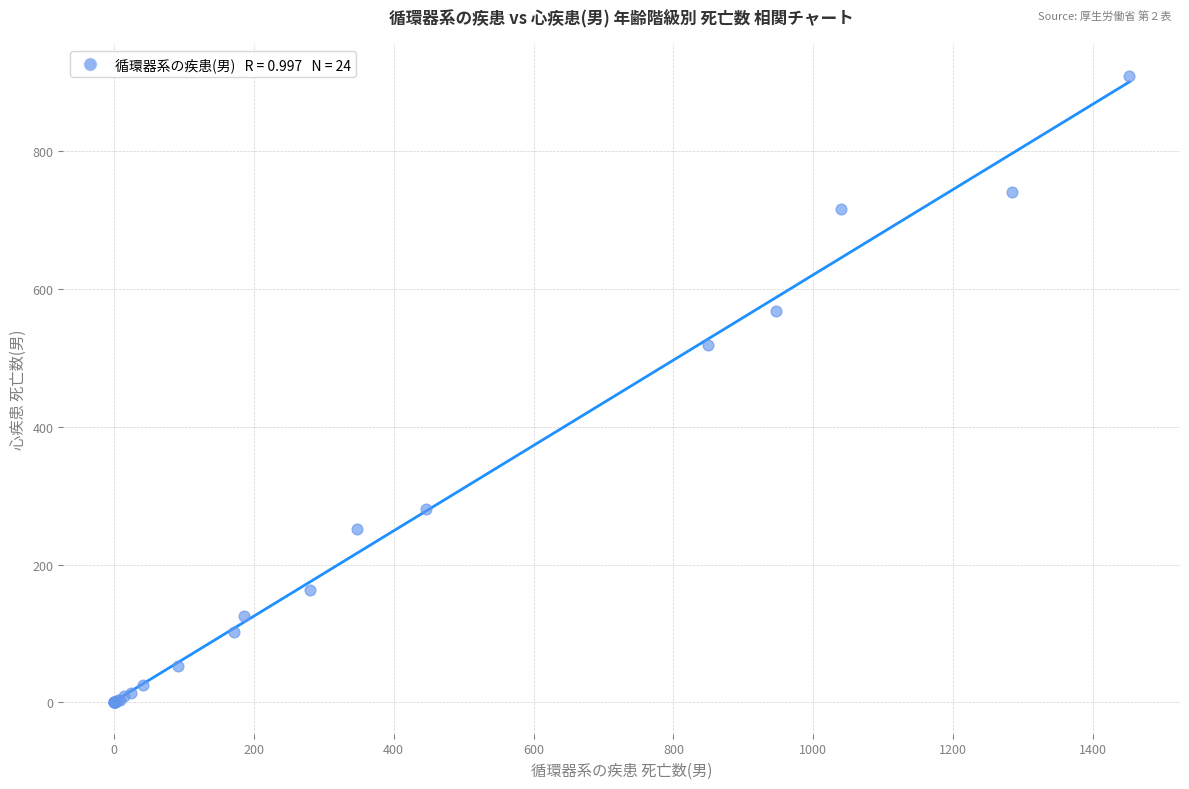

What Y value in the scatter plot is closest to 455?

519